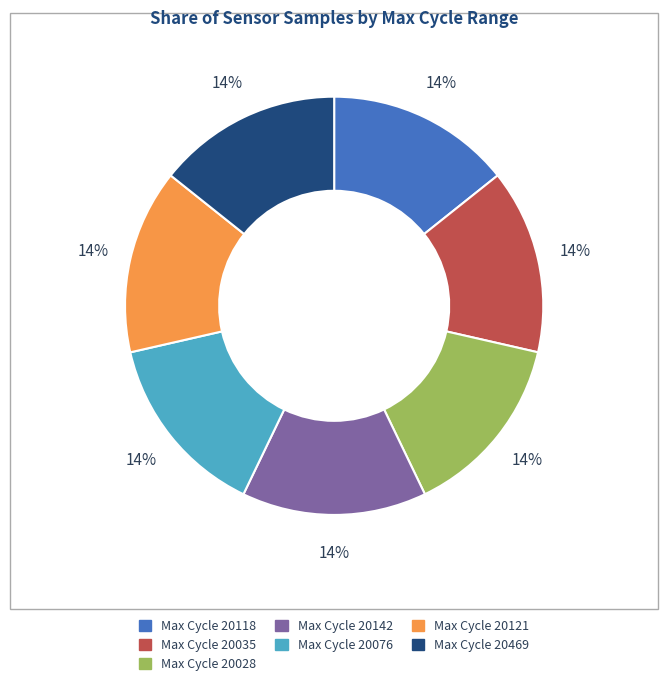

Does any single category account for the majority?

No